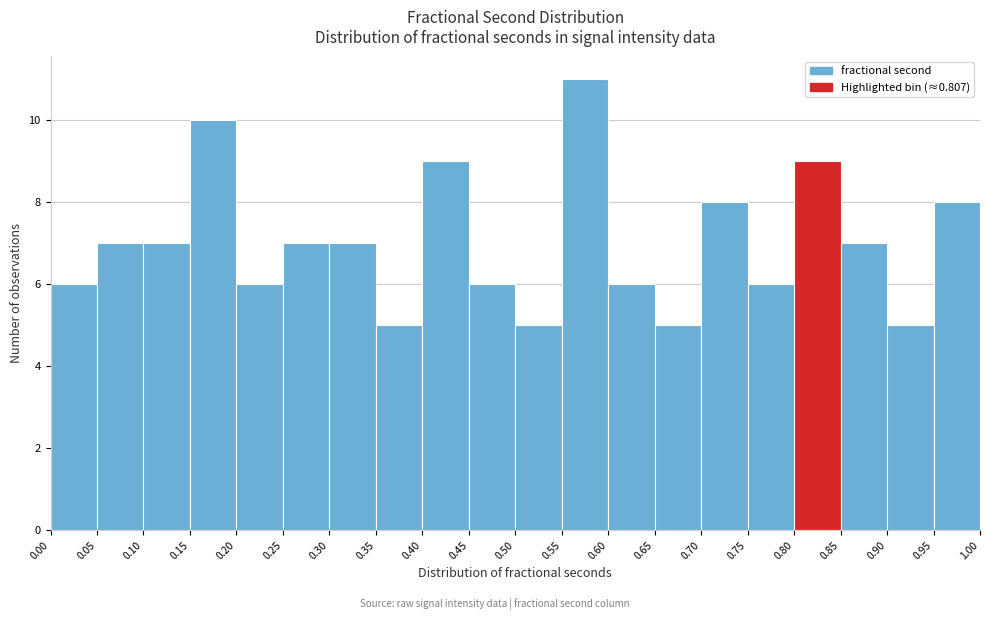

How tall is the bar that spans 0.25 to 0.30 on the x-axis? The values are not printed on the chart, so give them approximately, as read against the axis.

7